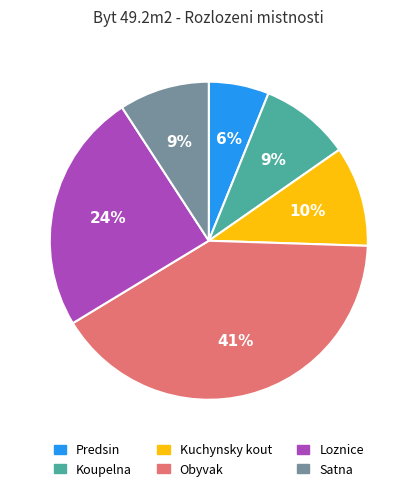

To the nearest percent, what portion does Loznice represent?

24%